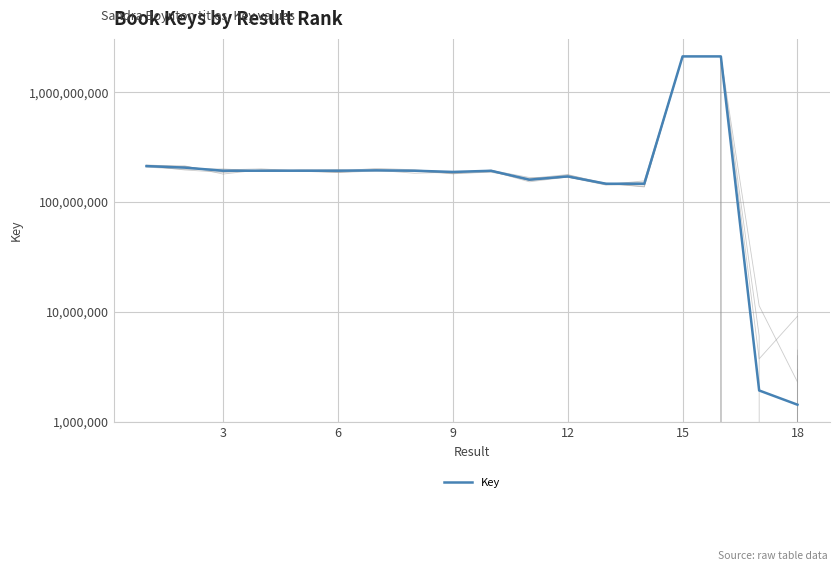

What is the change in value from 3 to 9?

-13194735